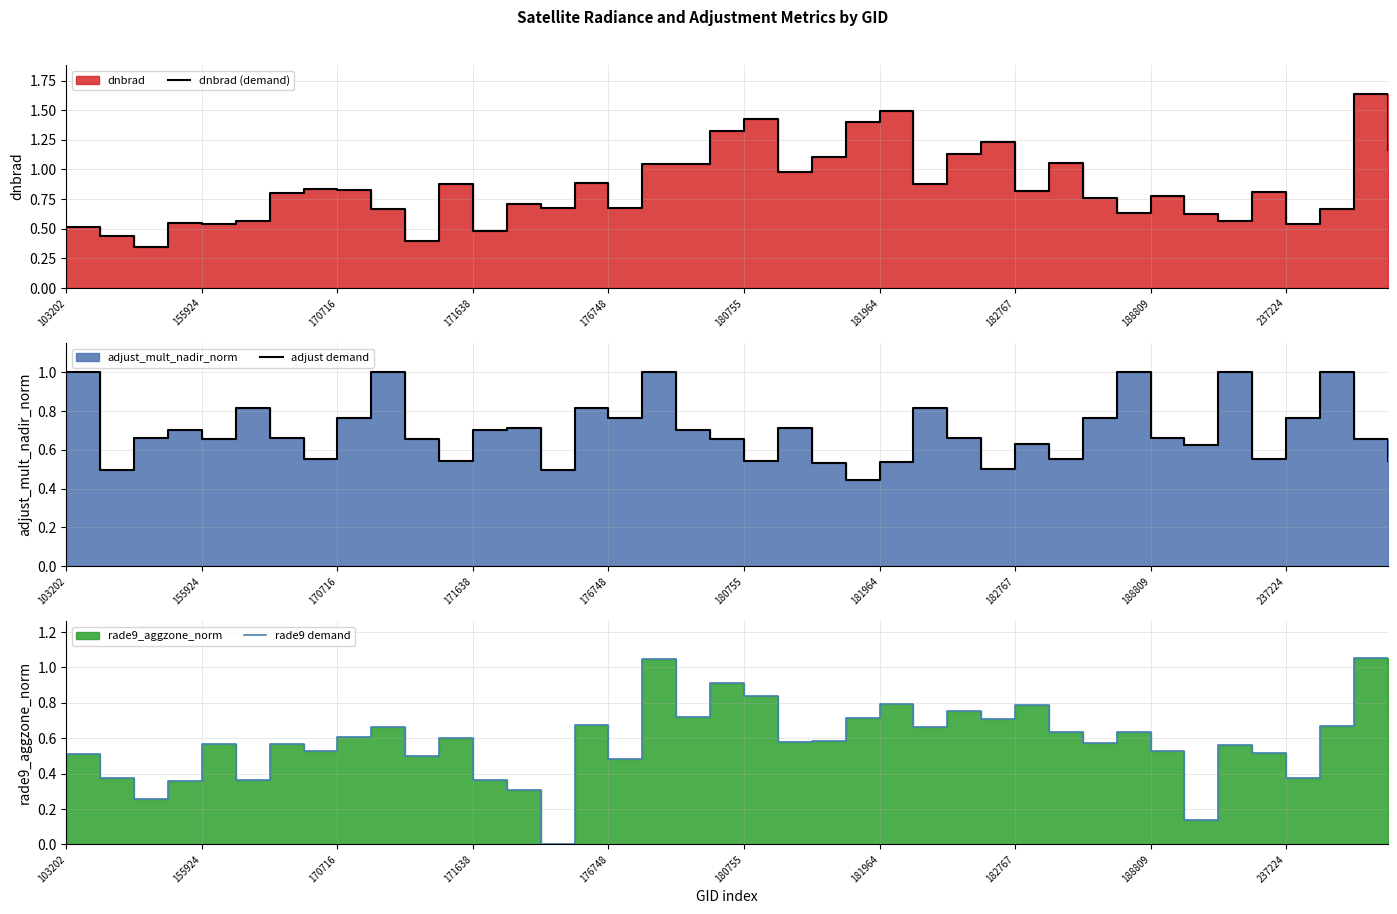

Reading left to right, transcribe all the data shown in this chart.

dnbrad (demand): 0.5	0.4	0.3	0.6	0.5	0.6	0.8	0.8	0.8	0.7	0.4	0.9	0.5	0.7	0.7	0.9	0.7	1.0	1.0	1.3	1.4	1.0	1.1	1.4	1.5	0.9	1.1	1.2	0.8	1.1	0.8	0.6	0.8	0.6	0.6	0.8	0.5	0.7	1.6	1.2
adjust demand: 1.0	0.5	0.7	0.7	0.7	0.8	0.7	0.6	0.8	1.0	0.7	0.5	0.7	0.7	0.5	0.8	0.8	1.0	0.7	0.7	0.5	0.7	0.5	0.4	0.5	0.8	0.7	0.5	0.6	0.6	0.8	1.0	0.7	0.6	1.0	0.6	0.8	1.0	0.7	0.5
rade9 demand: 0.5	0.4	0.3	0.4	0.6	0.4	0.6	0.5	0.6	0.7	0.5	0.6	0.4	0.3	0.0	0.7	0.5	1.0	0.7	0.9	0.8	0.6	0.6	0.7	0.8	0.7	0.8	0.7	0.8	0.6	0.6	0.6	0.5	0.1	0.6	0.5	0.4	0.7	1.1	0.7